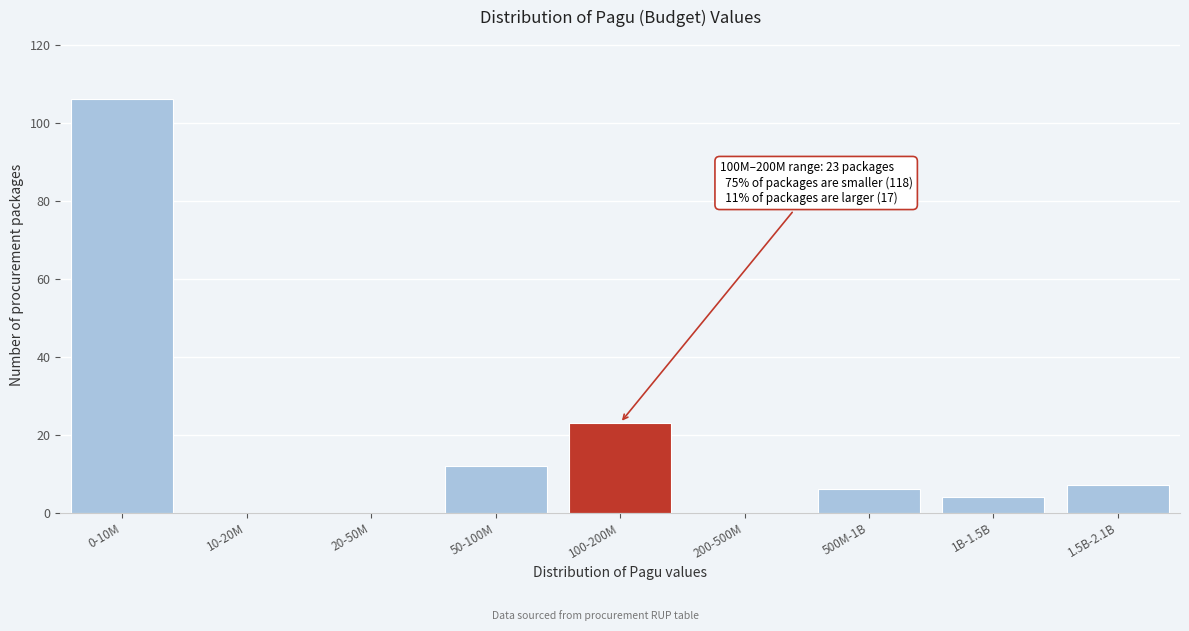

Reading right to left, what are all the values shown in this chart?

1.5B-2.1B=7	1B-1.5B=4	500M-1B=6	200-500M=0	100-200M=23	50-100M=12	20-50M=0	10-20M=0	0-10M=106